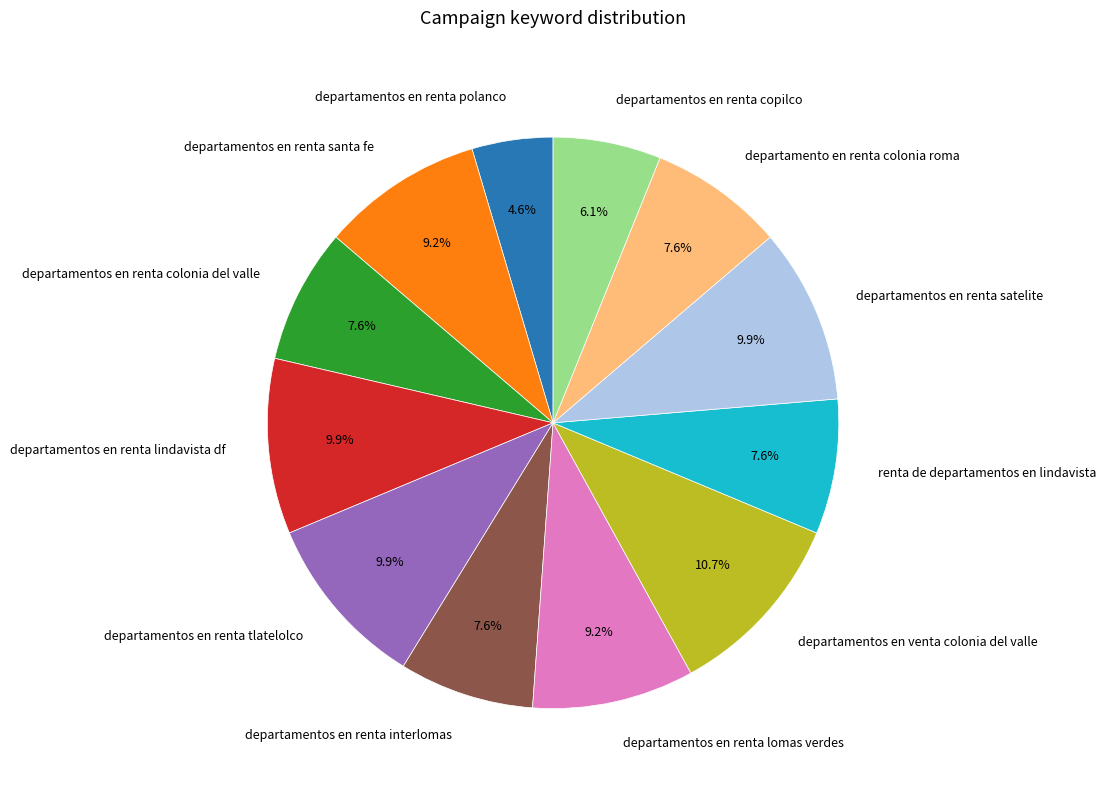

How many slices are in this pie chart?

12